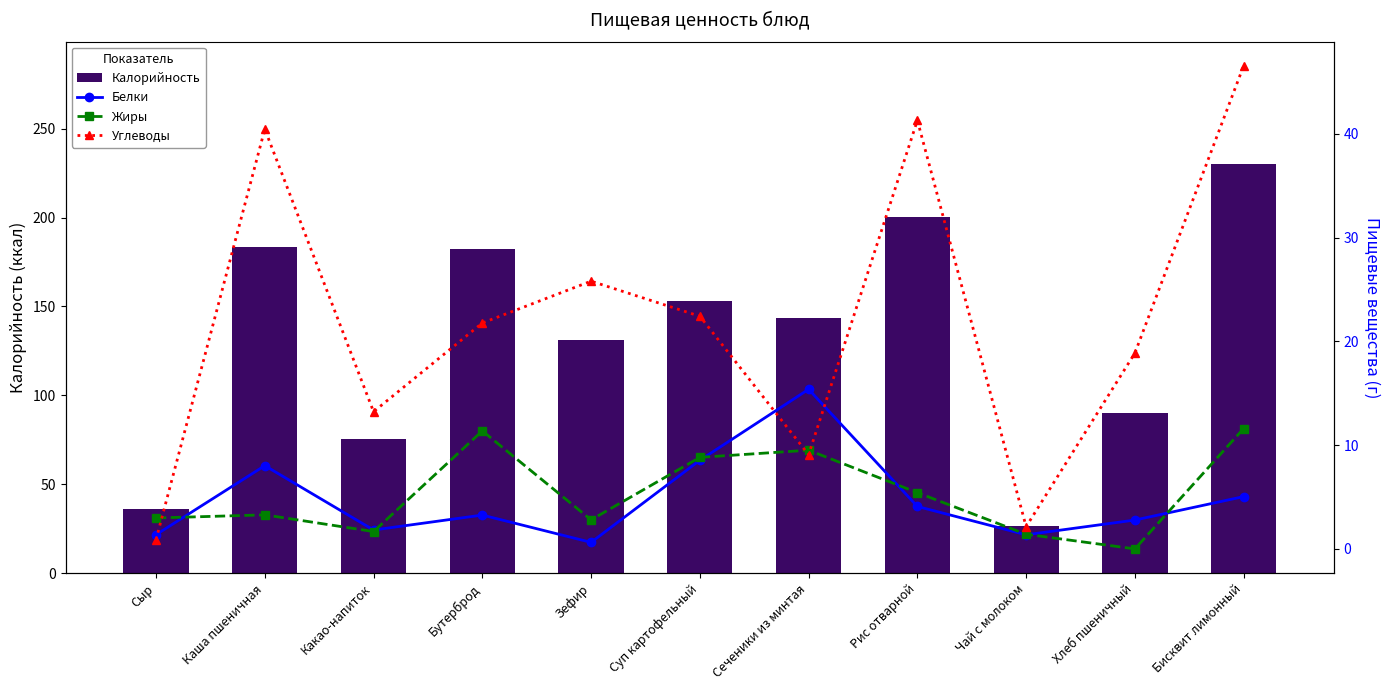

Reading left to right, transcribe all the data shown in this chart.

Калорийность: Сыр=35.8	Каша пшеничная=183.4	Какао-напиток=75.2	Бутерброд=182.4	Зефир=130.9	Суп картофельный=153.2	Сеченики из минтая=143.4	Рис отварной=200.3	Чай с молоком=26.7	Хлеб пшеничный=89.9	Бисквит лимонный=230.0
Белки: Сыр=1.4	Каша пшеничная=8.0	Какао-напиток=1.8	Бутерброд=3.3	Зефир=0.6	Суп картофельный=8.5	Сеченики из минтая=15.4	Рис отварной=4.1	Чай с молоком=1.4	Хлеб пшеничный=2.8	Бисквит лимонный=5.0
Жиры: Сыр=3.0	Каша пшеничная=3.3	Какао-напиток=1.7	Бутерброд=11.4	Зефир=2.8	Суп картофельный=8.8	Сеченики из минтая=9.5	Рис отварной=5.4	Чай с молоком=1.4	Хлеб пшеничный=0.0	Бисквит лимонный=11.6
Углеводы: Сыр=0.9	Каша пшеничная=40.5	Какао-напиток=13.2	Бутерброд=21.8	Зефир=25.8	Суп картофельный=22.4	Сеченики из минтая=9.1	Рис отварной=41.3	Чай с молоком=2.1	Хлеб пшеничный=18.9	Бисквит лимонный=46.6